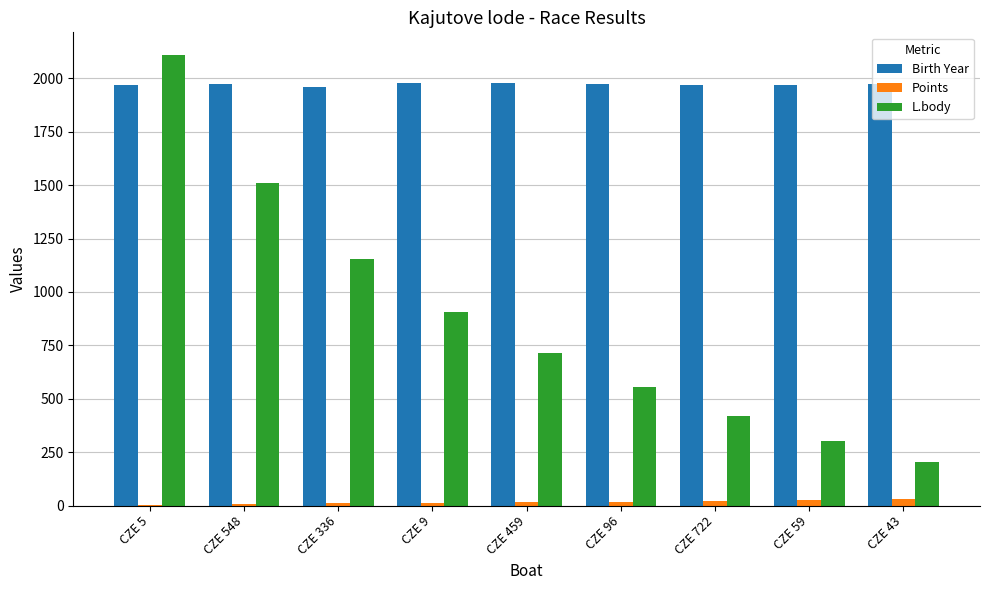

Which series changed the most between CZE 9 and CZE 43?

L.body